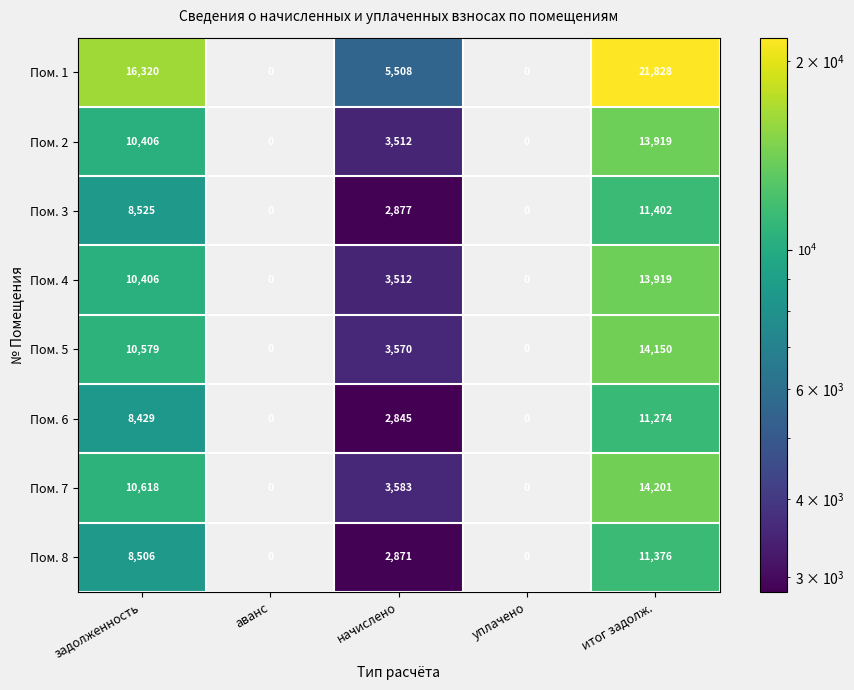

The Пом. 8 series shows 3116 at итог задолж.. True or false?

False